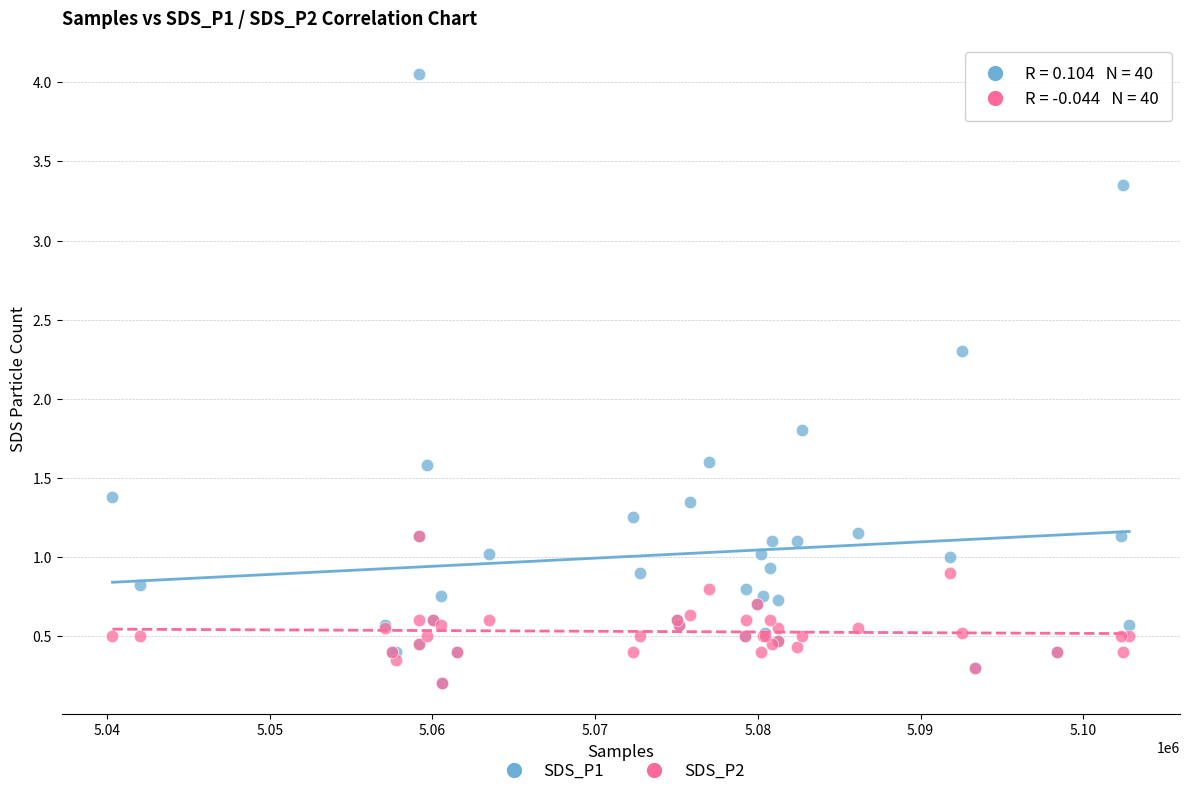

Across all series, what Y value is closest to 2?

1.8